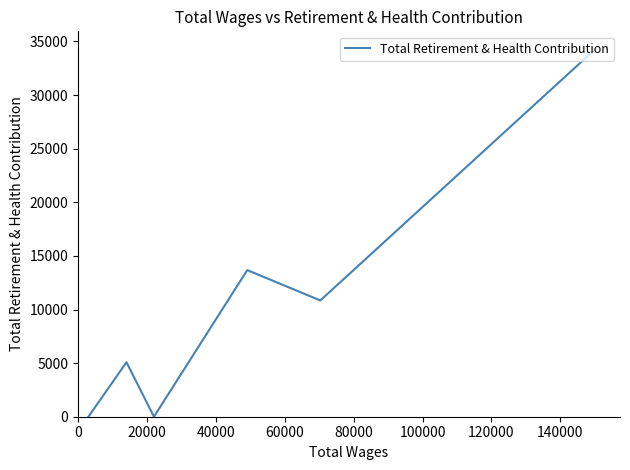

What is the average value?

10640